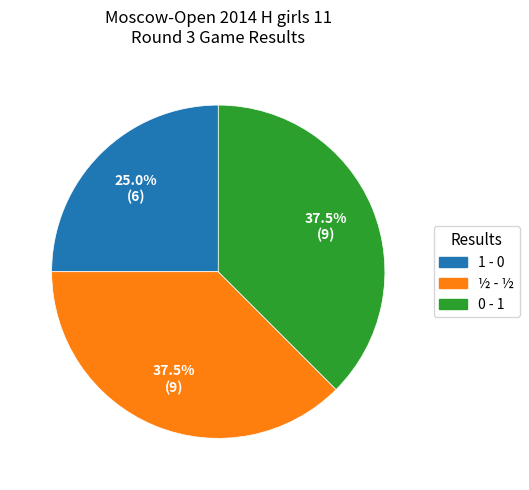

True or false: ½ - ½ accounts for 45% of the total.

False